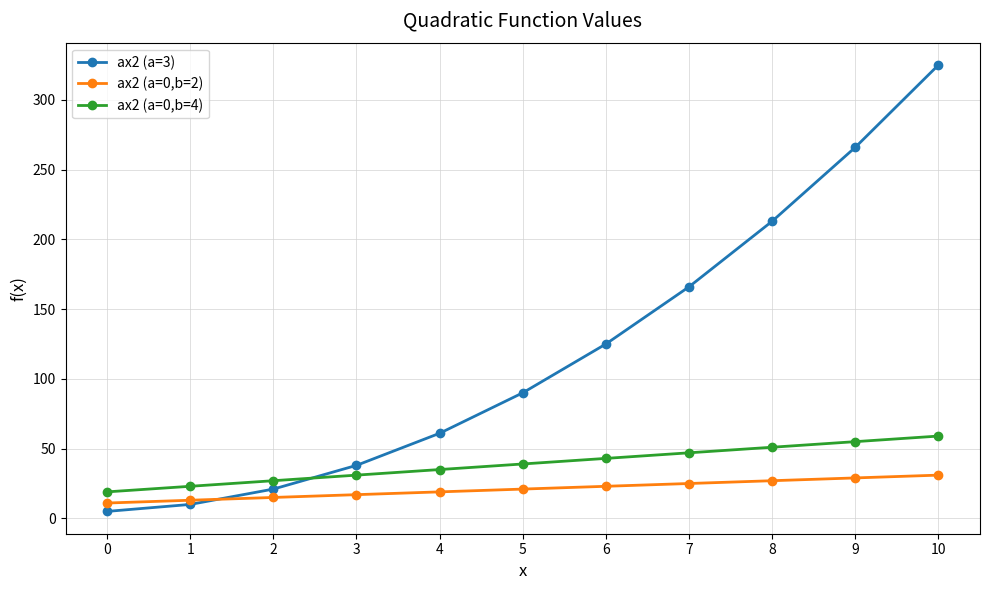

What are all the series names shown in the legend?

ax2 (a=3), ax2 (a=0,b=2), ax2 (a=0,b=4)